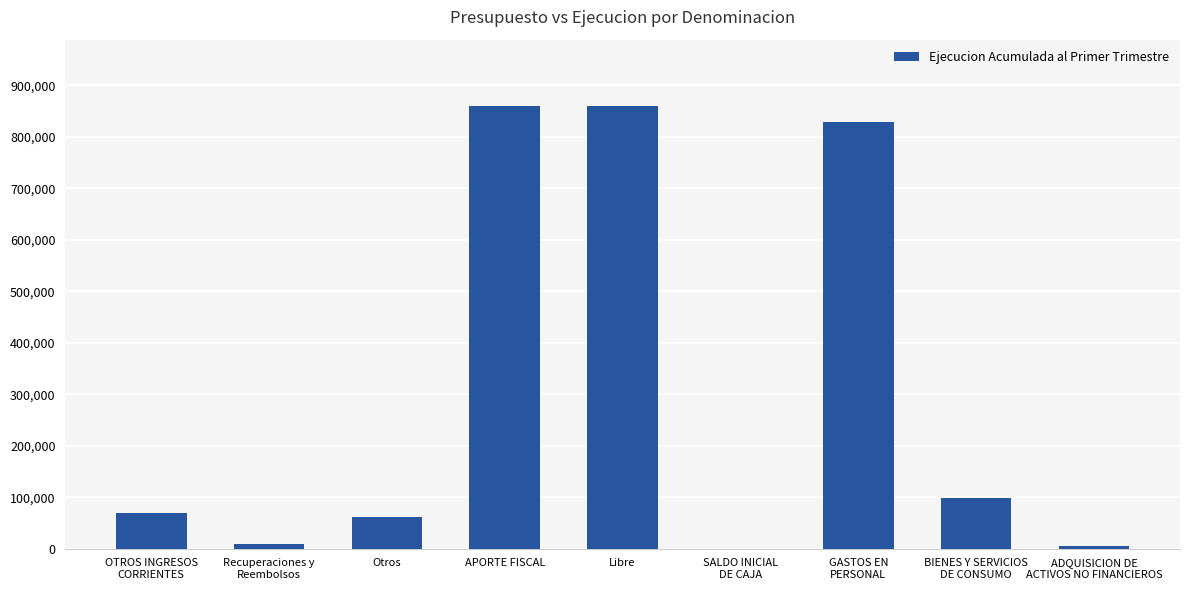

What is the sum of all values?

2791403